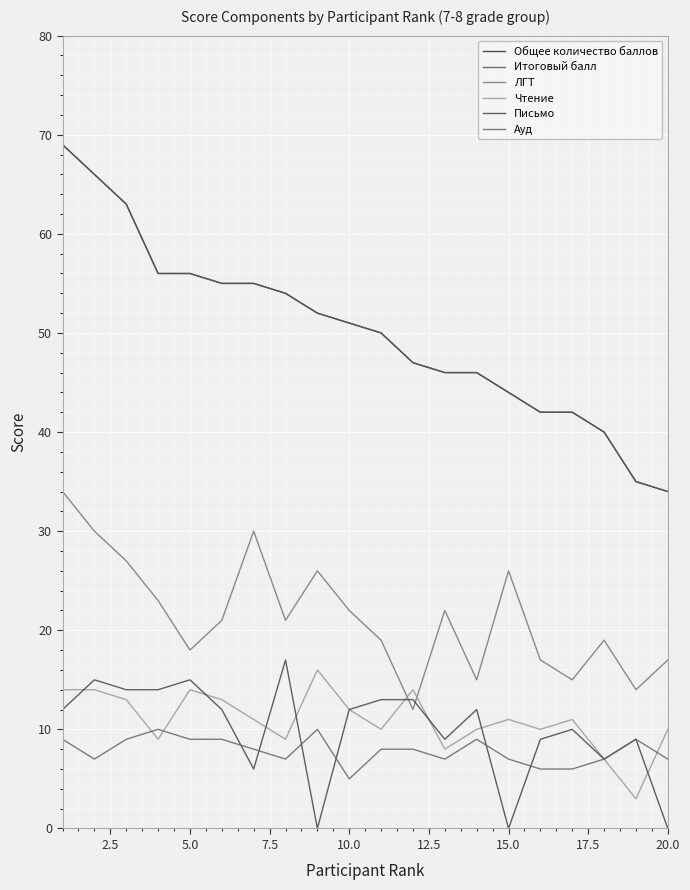

In Письмо, how many points are higher than both neighbors (excluding endpoints)?

6